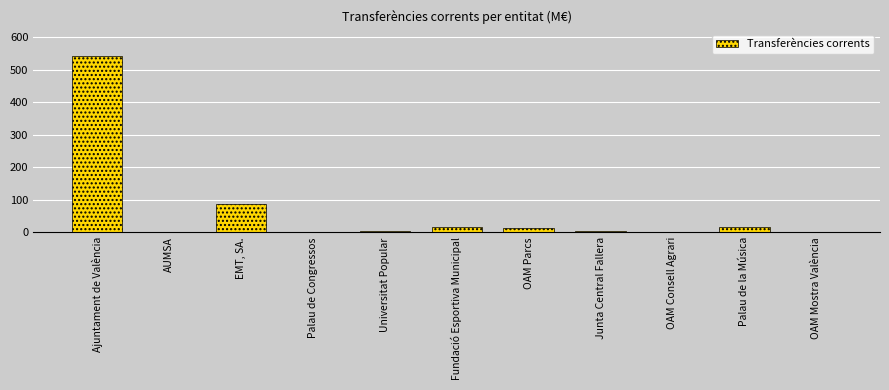

Which label corresponds to the largest value in the chart?

Ajuntament de València